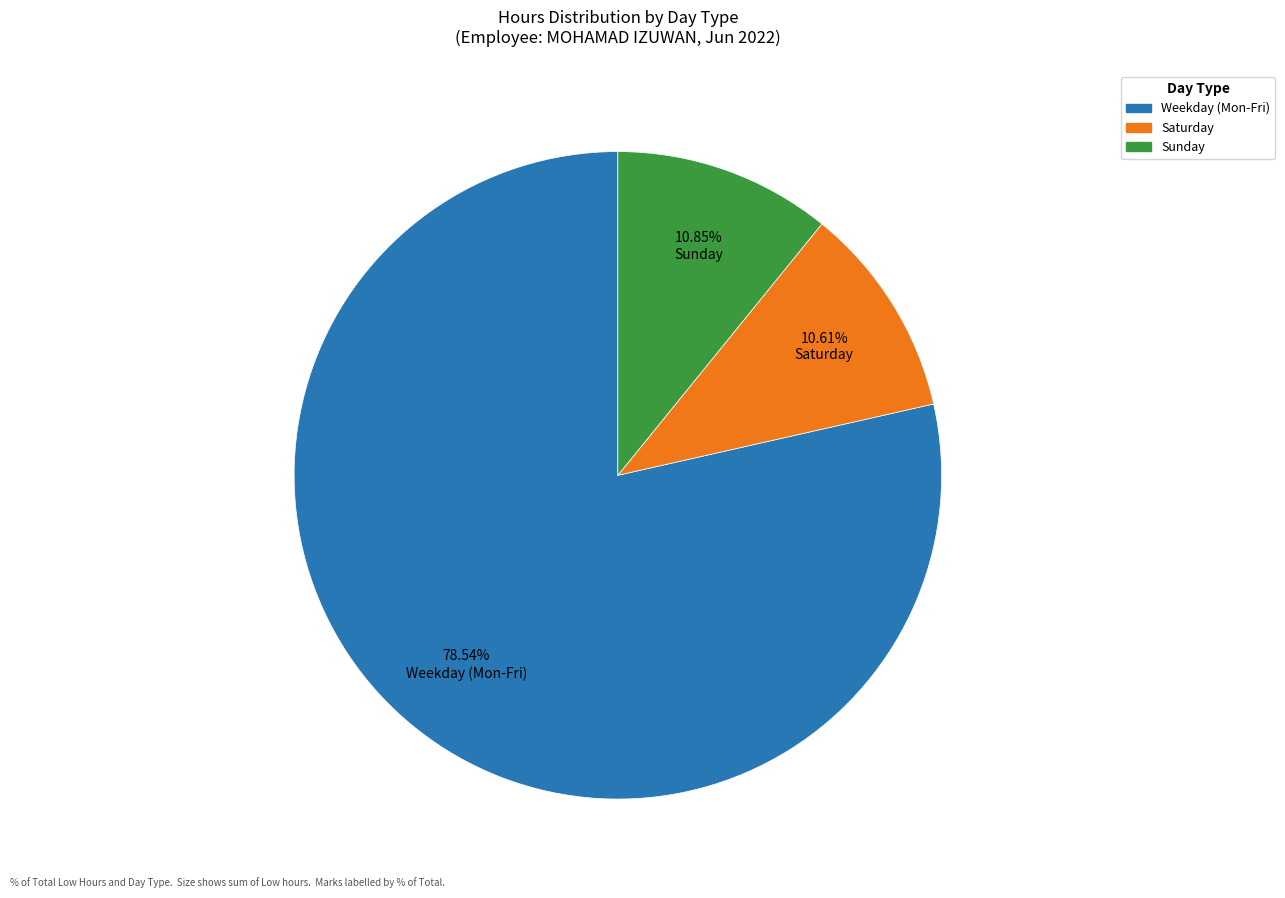

To the nearest percent, what is the difference between the largest and smallest slice percentages?

68%